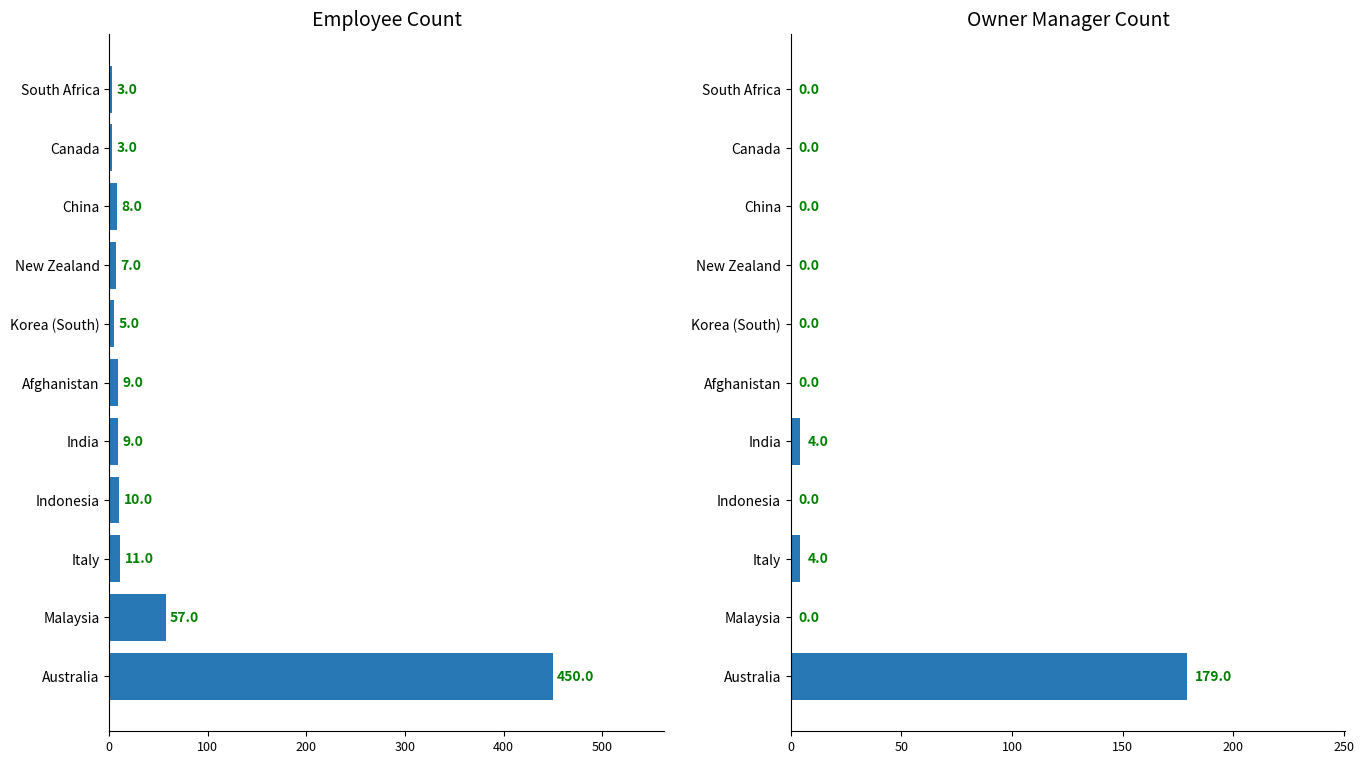

True or false: Employee has a value of 606 at Australia.

False